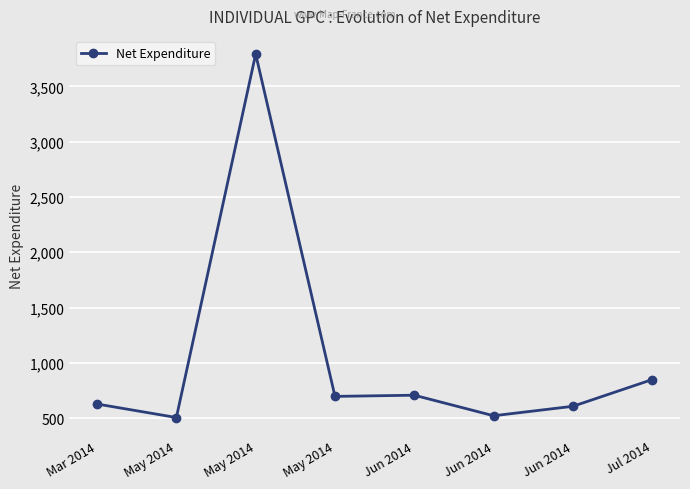

Reading right to left, list all the values displayed in this chart.

849.3	607.7	522.2	707.9	697.2	3792.0	506.2	628.2